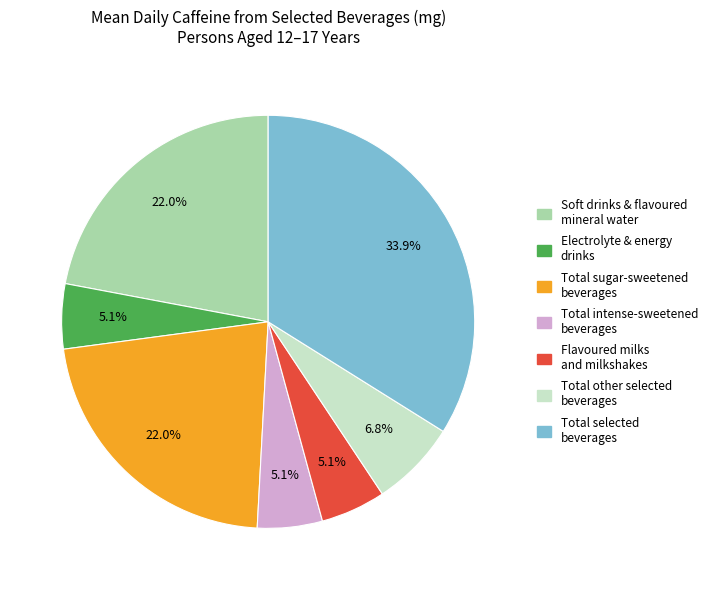

To the nearest percent, what is the combined percentage of Total intense-sweetened beverages and Flavoured milks and milkshakes?

10%